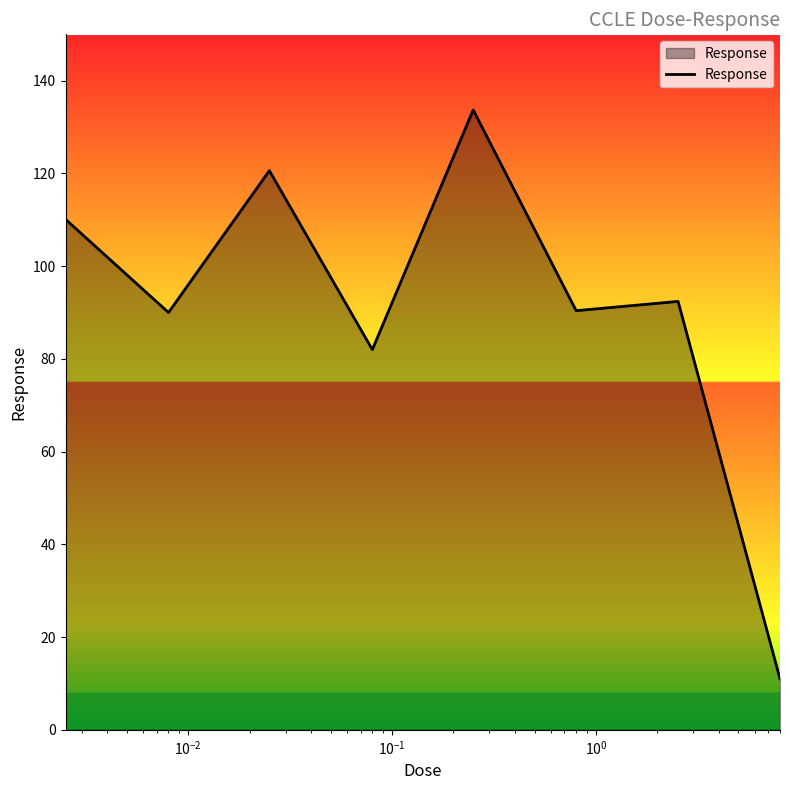

What is the difference between the maximum and minimum values?

122.7